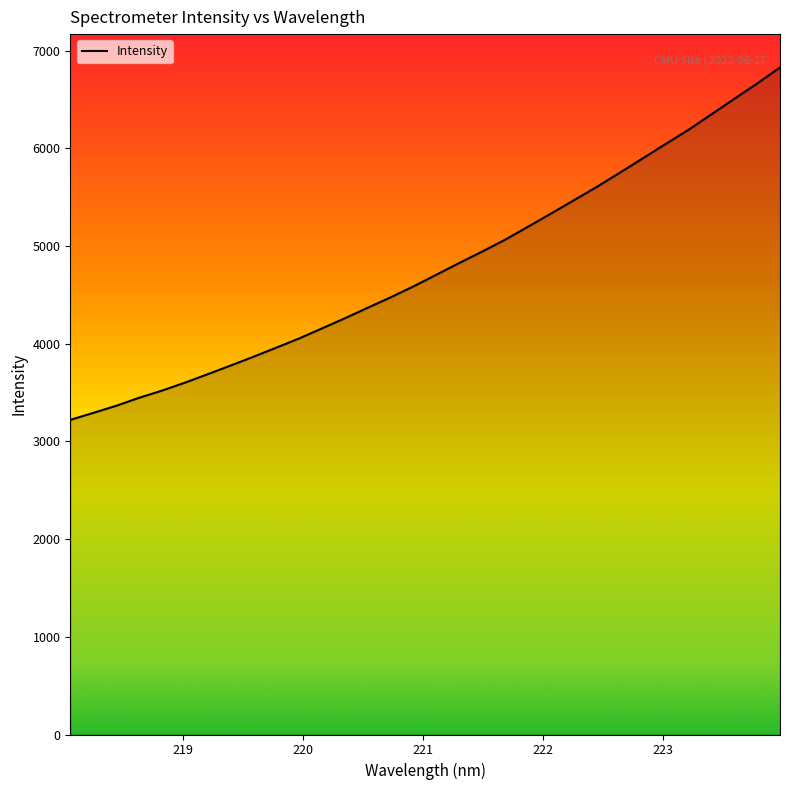

What is the difference between the maximum and minimum values?

3607.6